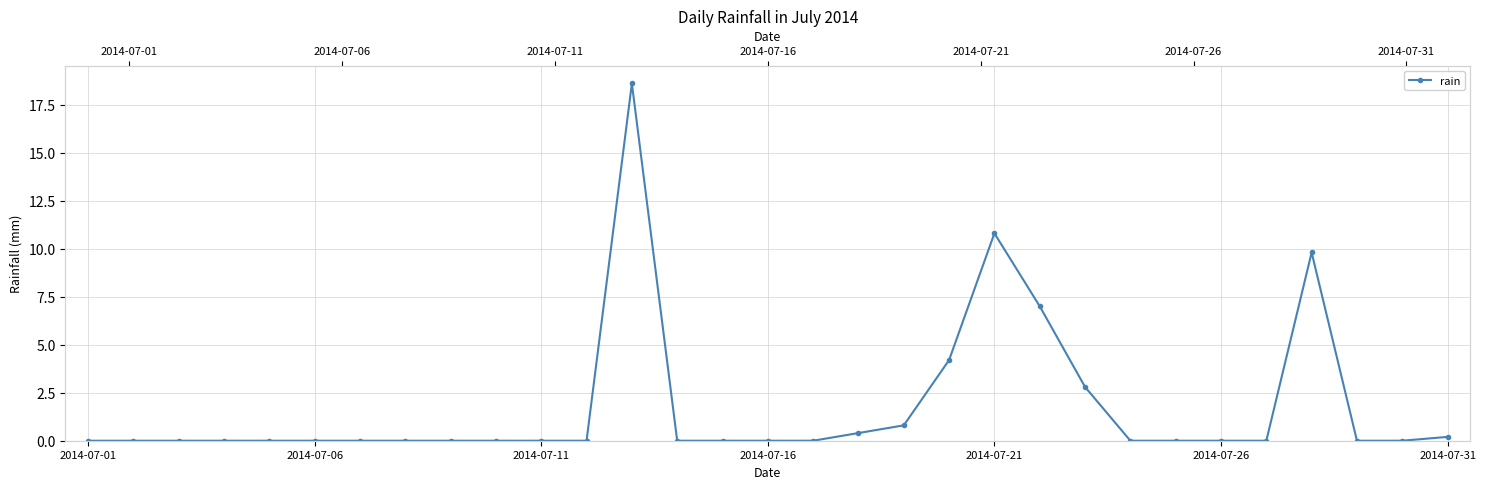

Count the number of values greater than 0.

9